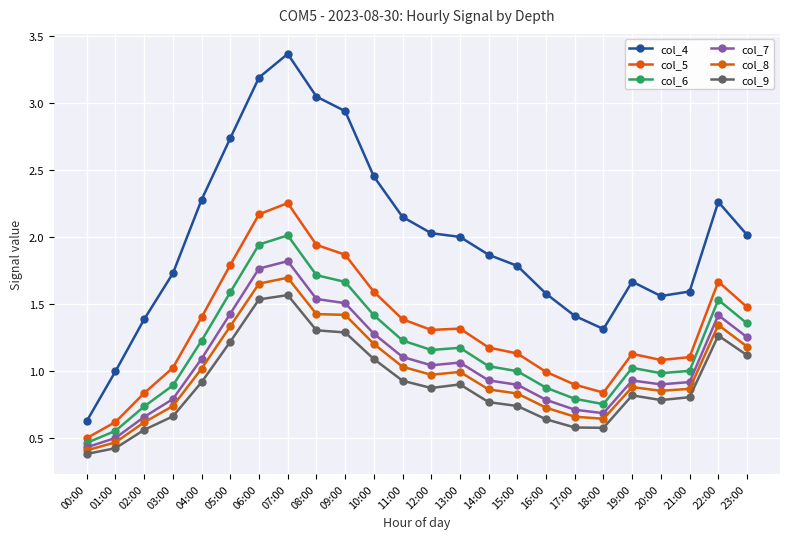

True or false: col_9 has a value of 0.8 at 19:00.

True